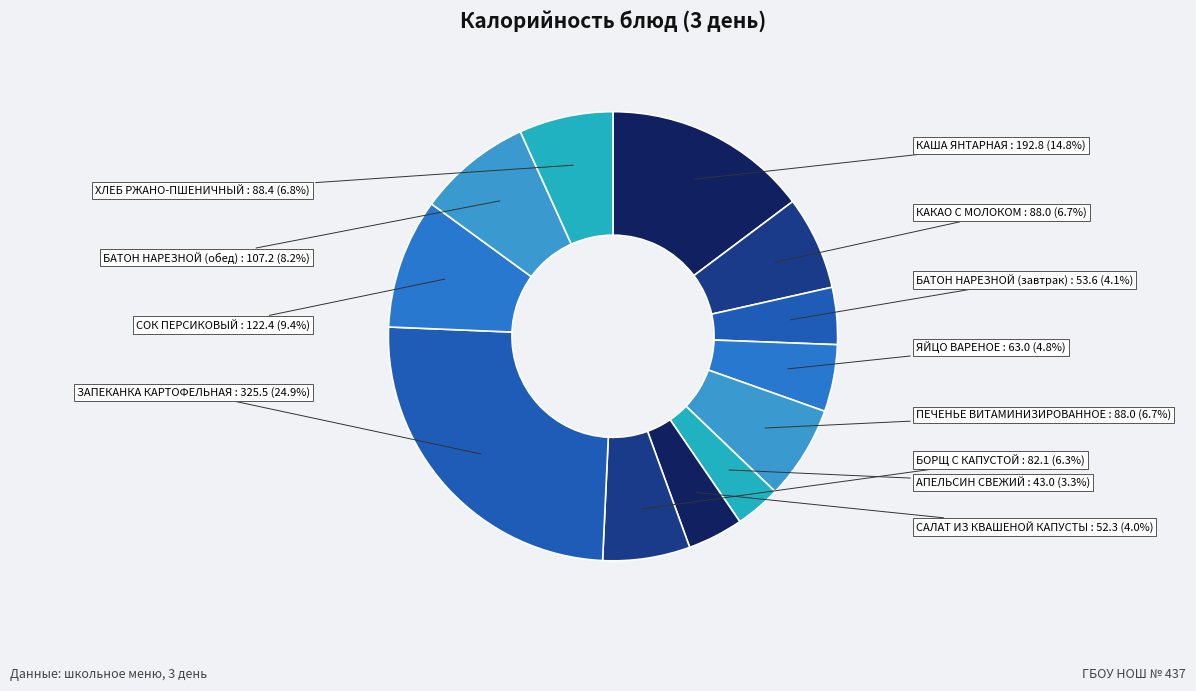

How many slices are in this pie chart?

12